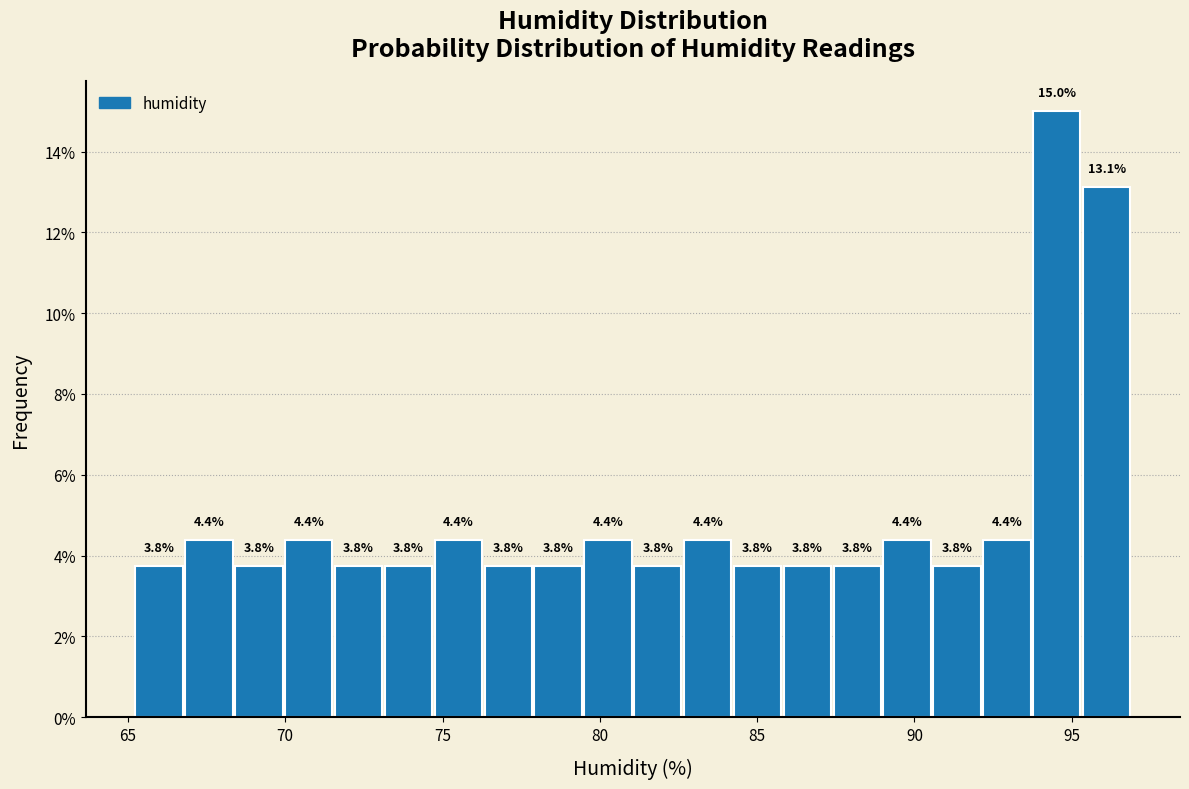

Read against the x-axis, roughly where is the centre of the tallest bar?

94.5